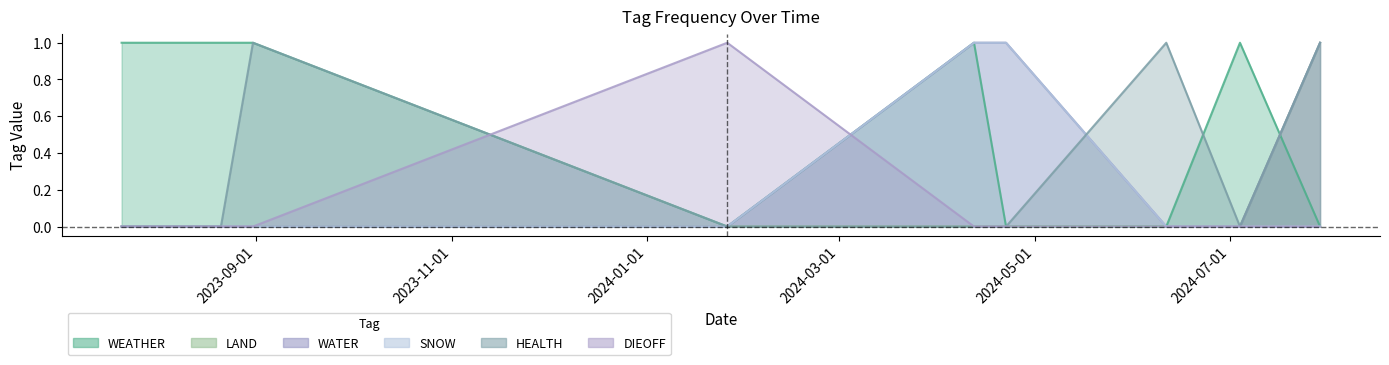

Rank the categories by SNOW value from lowest to highest.

2023-07-21, 2023-08-21, 2023-08-31, 2024-01-26, 2024-06-11, 2024-07-04, 2024-07-29, 2024-04-12, 2024-04-22